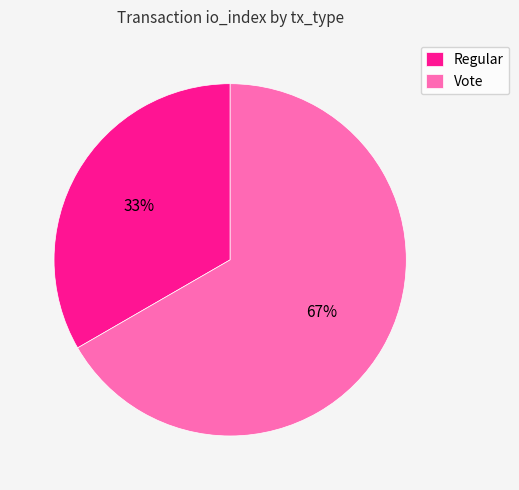

To the nearest percent, what is the average slice percentage?

50%